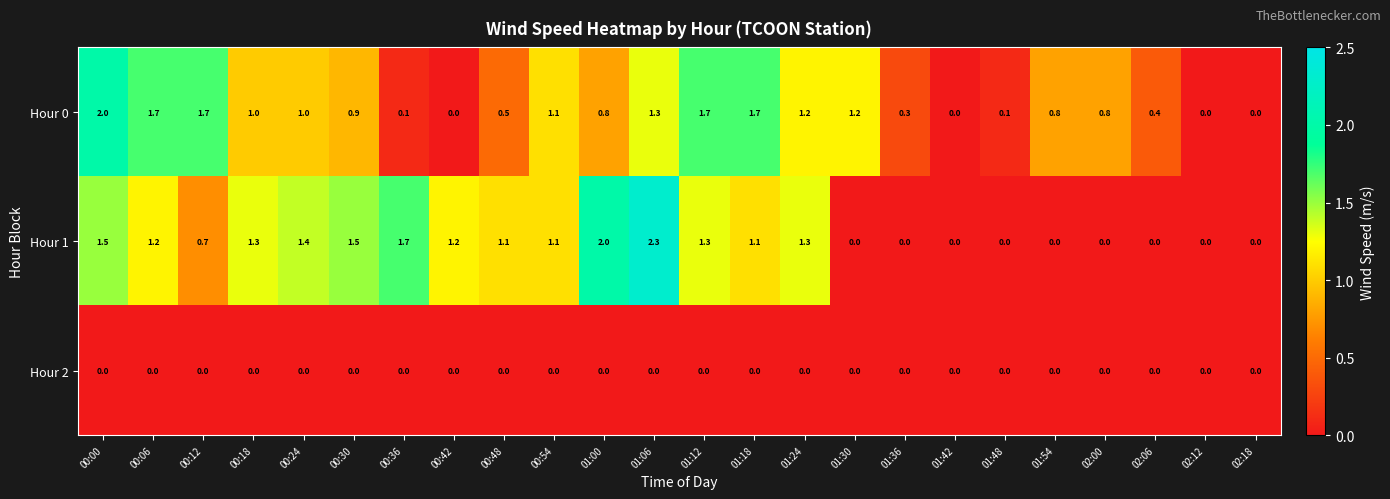

How many values in the Hour 1 series exceed 1?

14